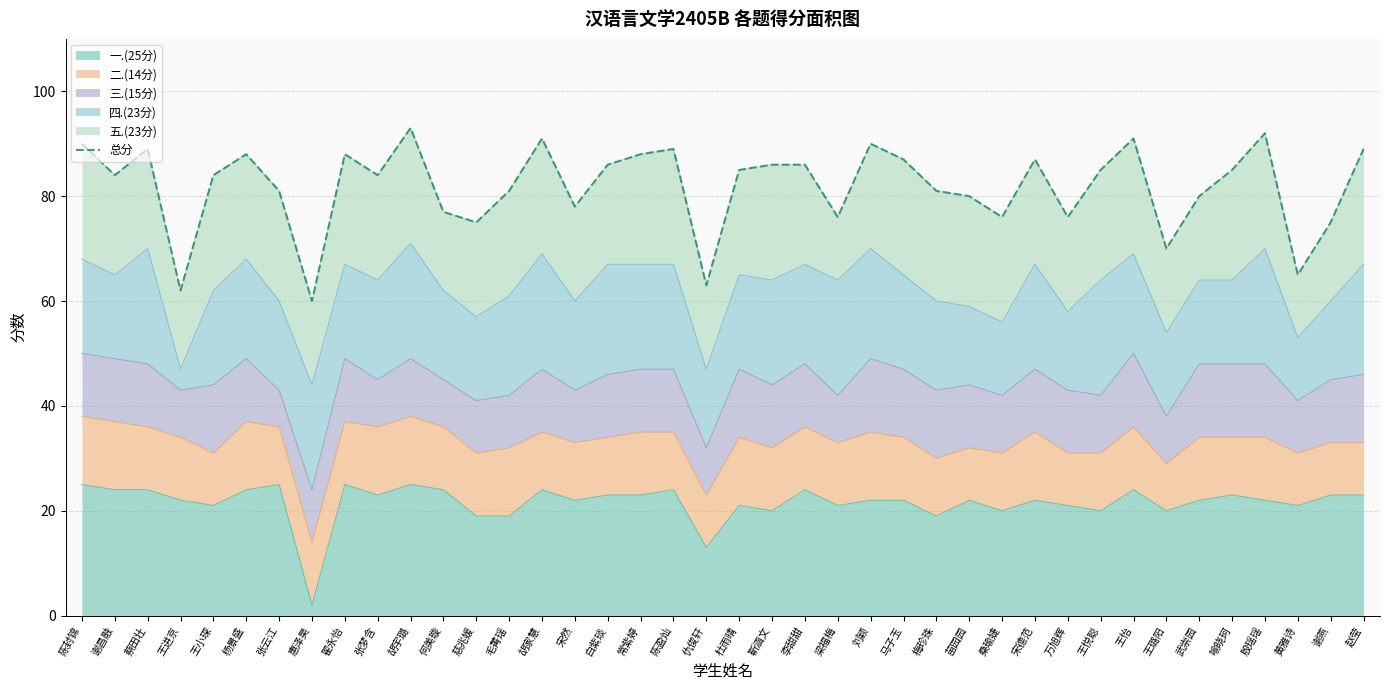

What is the difference between the values at 杜雨晴 and 殷瑶瑶?

7